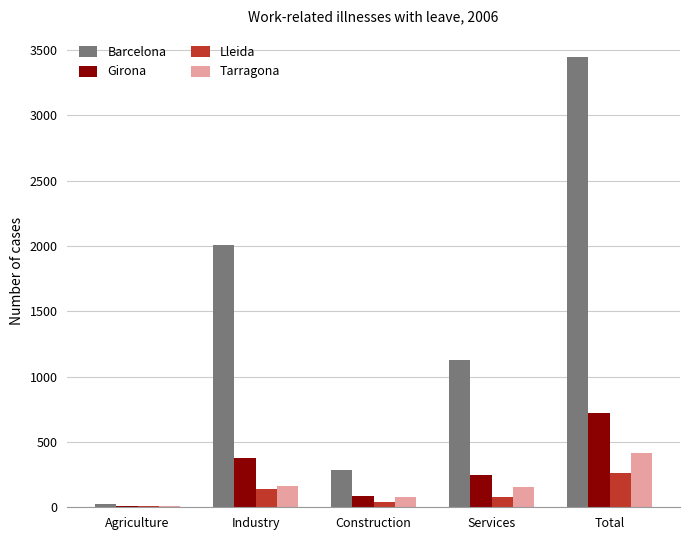

At which label does Girona reach its peak?

Total